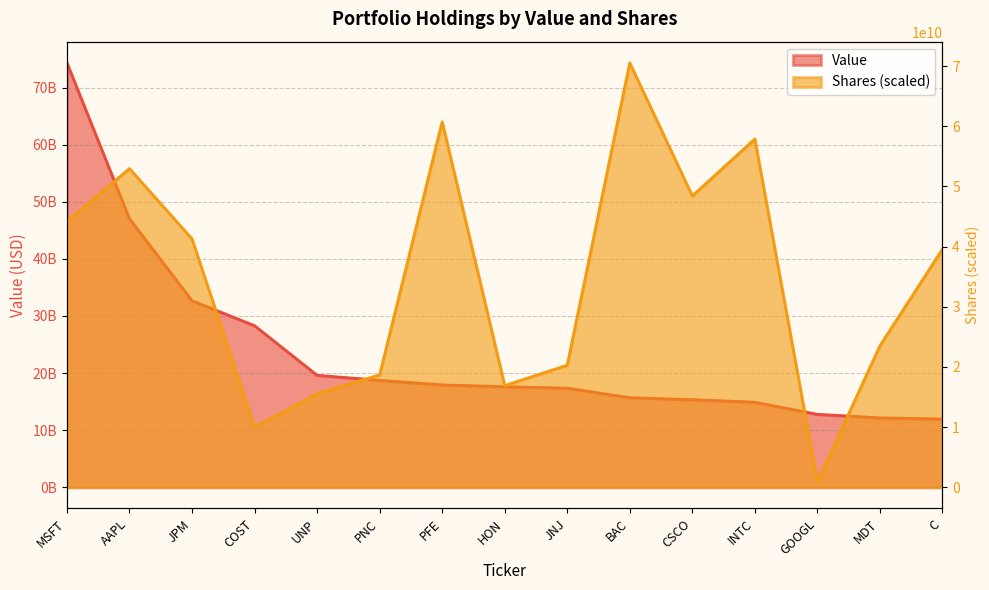

How many intersections are there between Shares and Value?

7